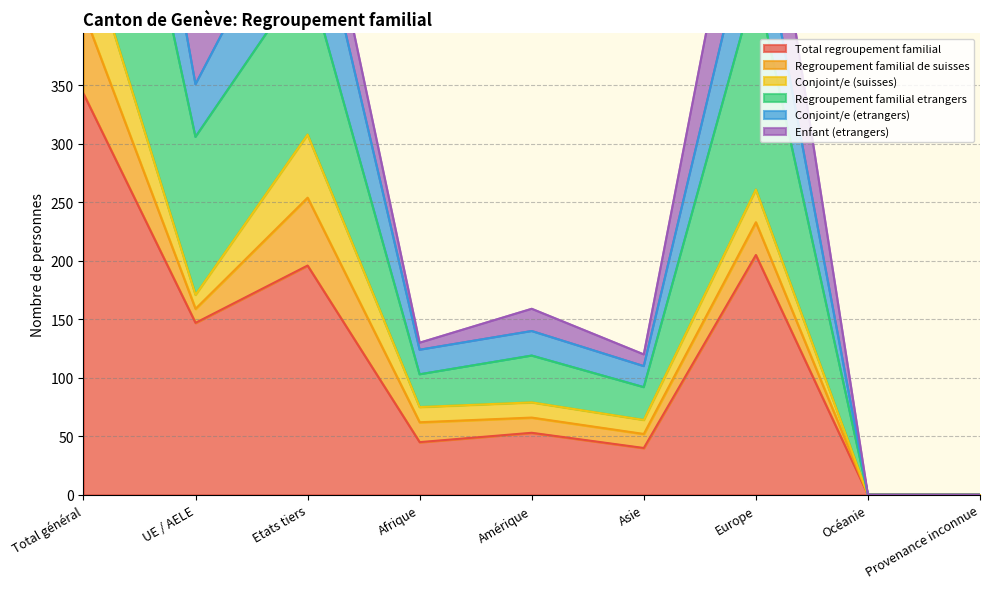

At which label is Total regroupement familial closest to 171?

UE / AELE